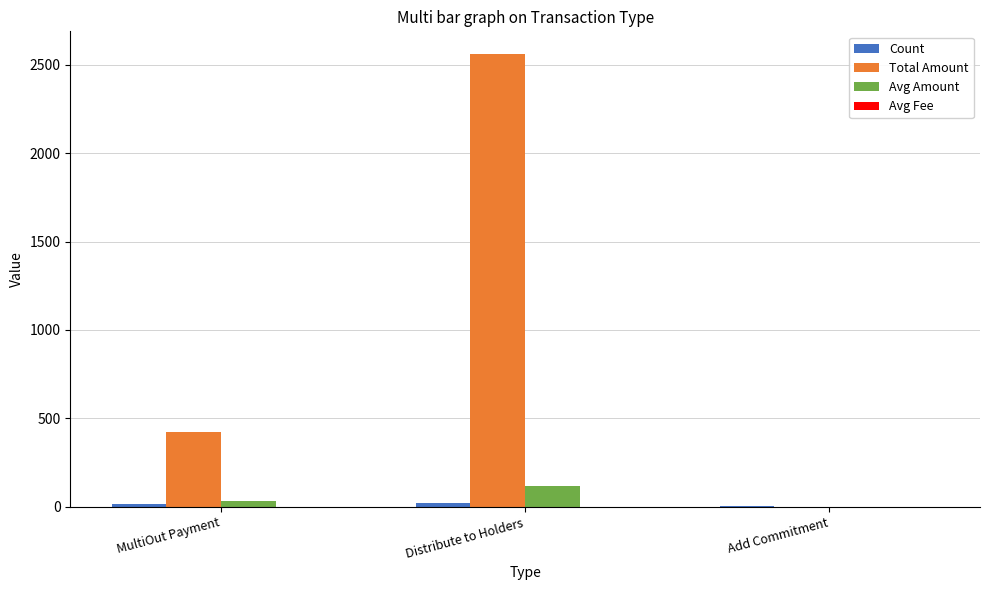

What is the average value of the Avg Amount series?

48.9